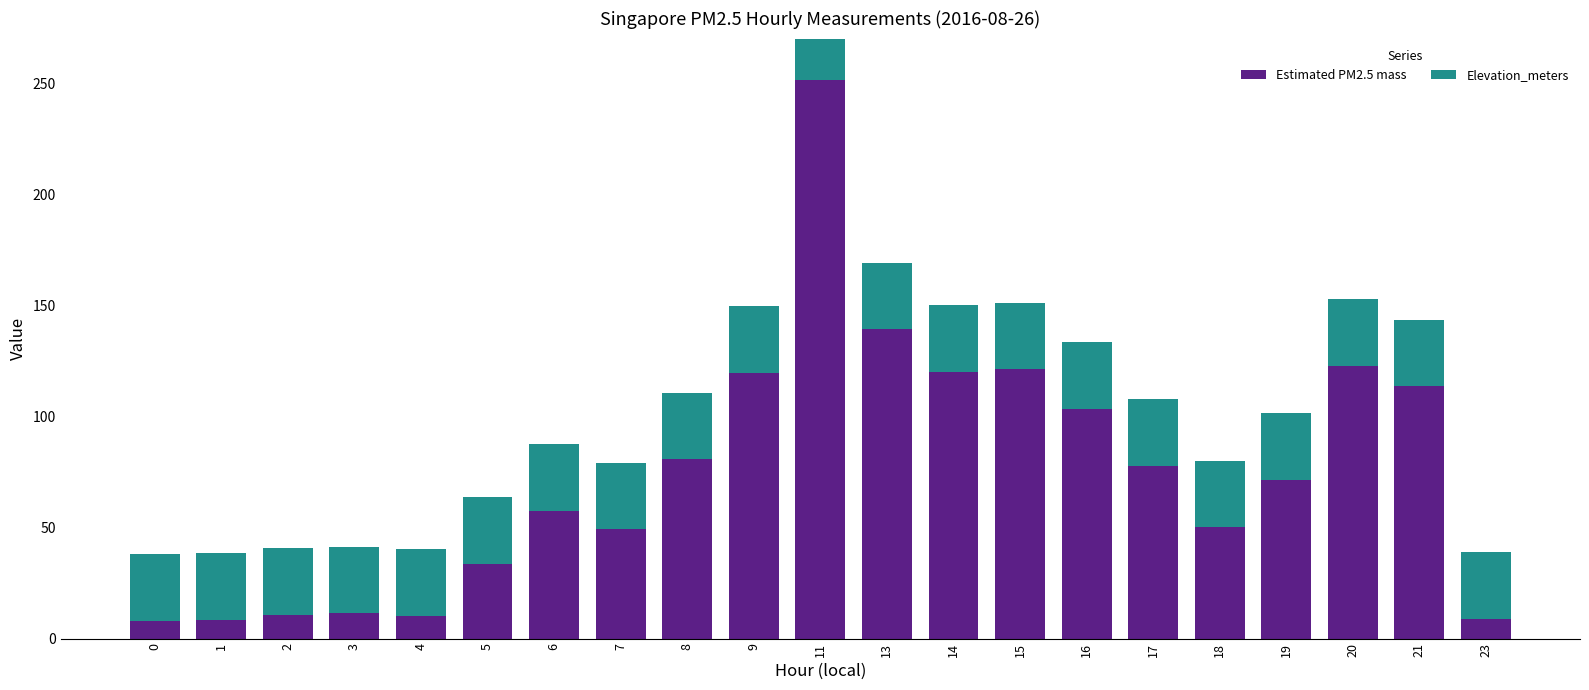

Which category has the highest value across all series?

11